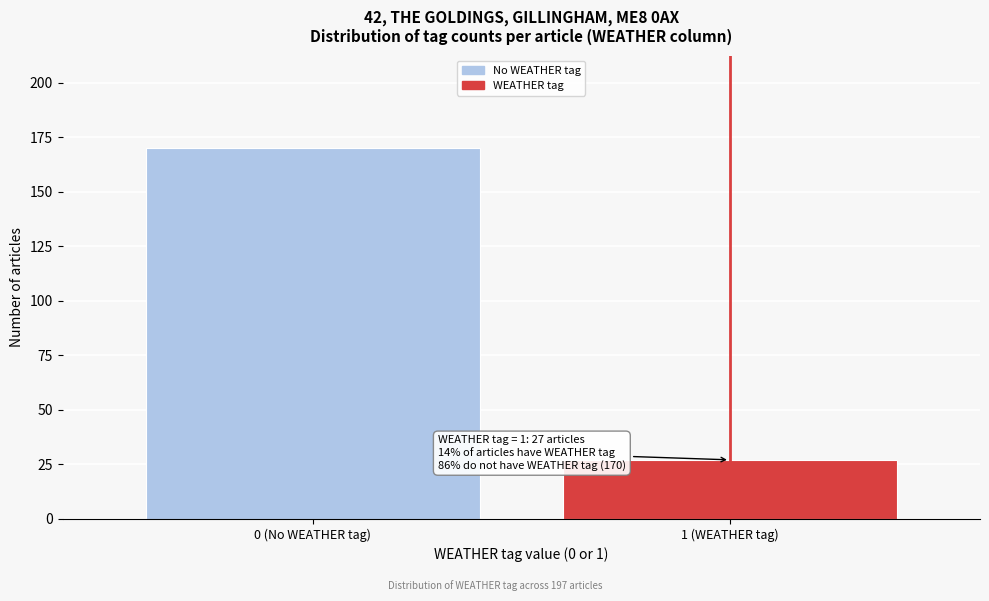

Reading right to left, list all the values displayed in this chart.

27	170